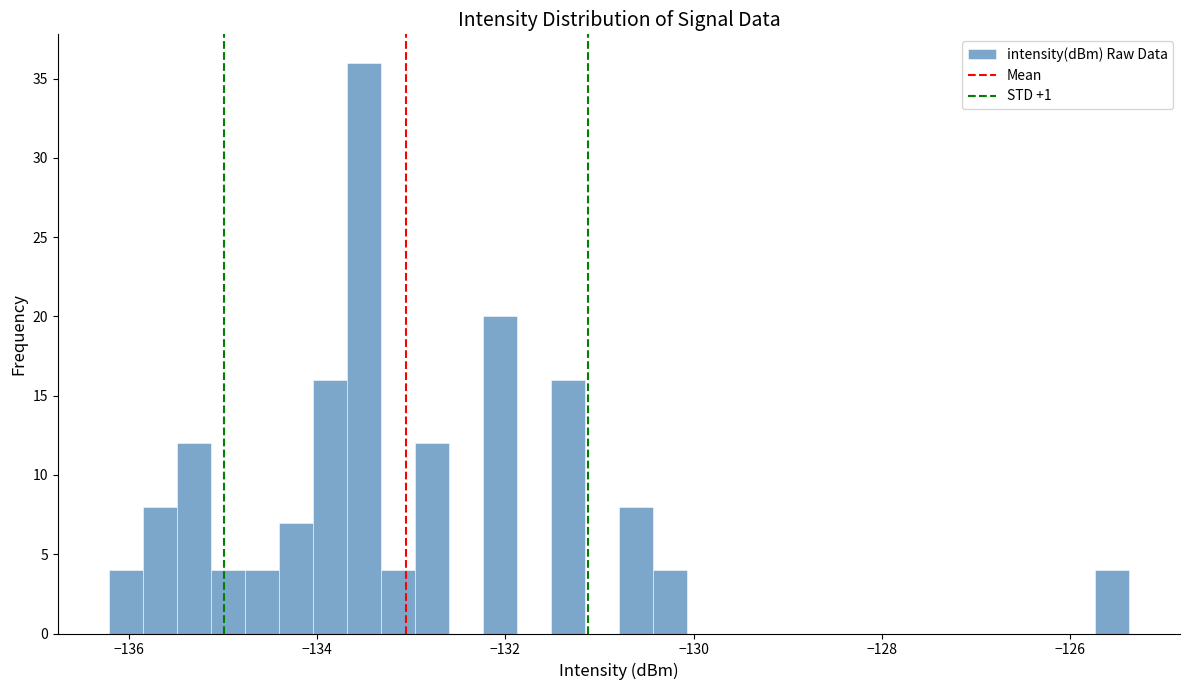

Around what value on the x-axis is the tallest bar? Give the approximate position of its centre, as read against the axis.

-133.6